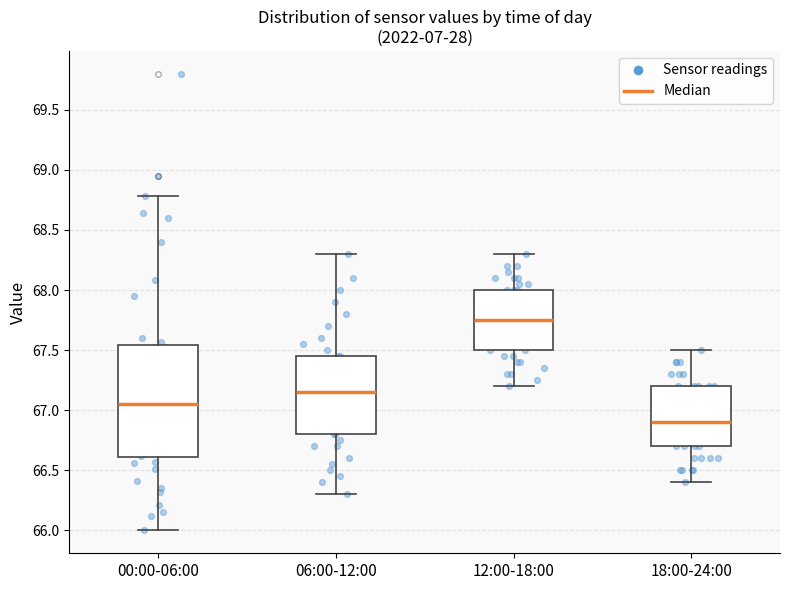

Reading left to right, transcribe this box plot: for each box, give where its median line is, the range the box spans, and where its two whiskers end, as read against the y-axis. The values are not printed on the chart, so give them approximately, as read against the axis.

00:00-06:00: median 67.05, box 66.60 to 67.55, whiskers 66.00 to 68.80
06:00-12:00: median 67.15, box 66.80 to 67.45, whiskers 66.30 to 68.30
12:00-18:00: median 67.75, box 67.50 to 68.00, whiskers 67.20 to 68.30
18:00-24:00: median 66.90, box 66.70 to 67.20, whiskers 66.40 to 67.50